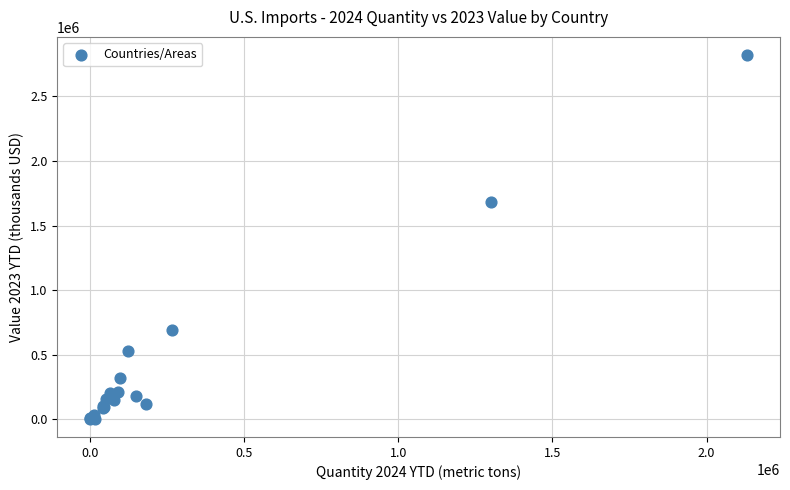

What Y value in the scatter plot is closest to 1411885?

1681456